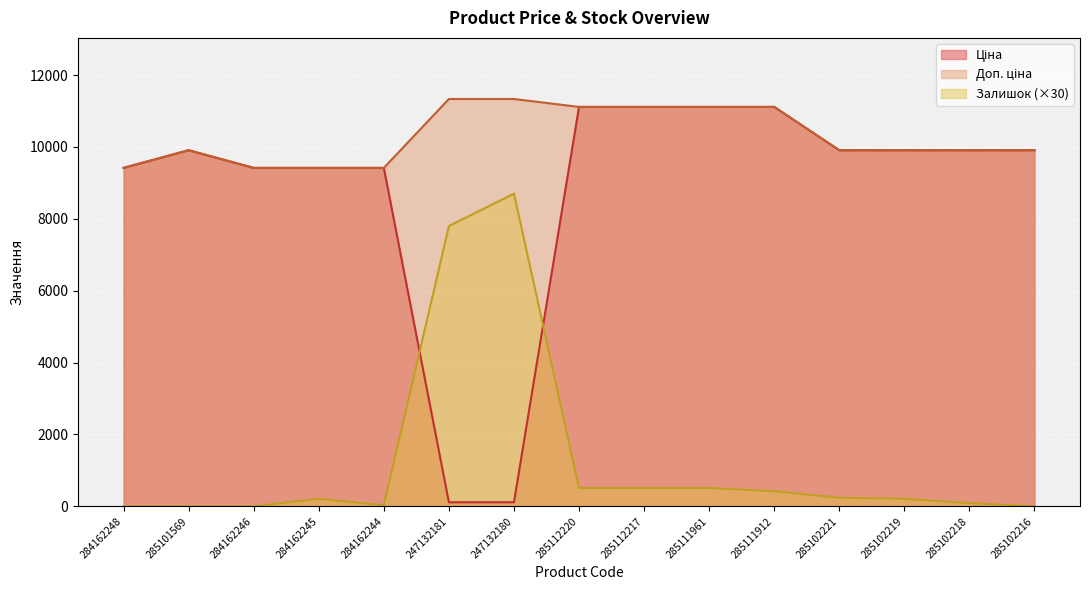

Reading left to right, what are all the values shown in this chart?

Ціна: 9416.9	9908.5	9416.9	9416.9	9416.9	113.3	113.3	11113.6	11113.6	11113.6	11113.6	9908.5	9908.5	9908.5	9908.5
Доп. ціна: 9416.9	9908.5	9416.9	9416.9	9416.9	11334.0	11334.0	11113.6	11113.6	11113.6	11113.6	9908.5	9908.5	9908.5	9908.5
Залишок: 0.0	0.0	0.0	210.0	30.0	7800.0	8700.0	510.0	510.0	510.0	420.0	240.0	210.0	90.0	0.0